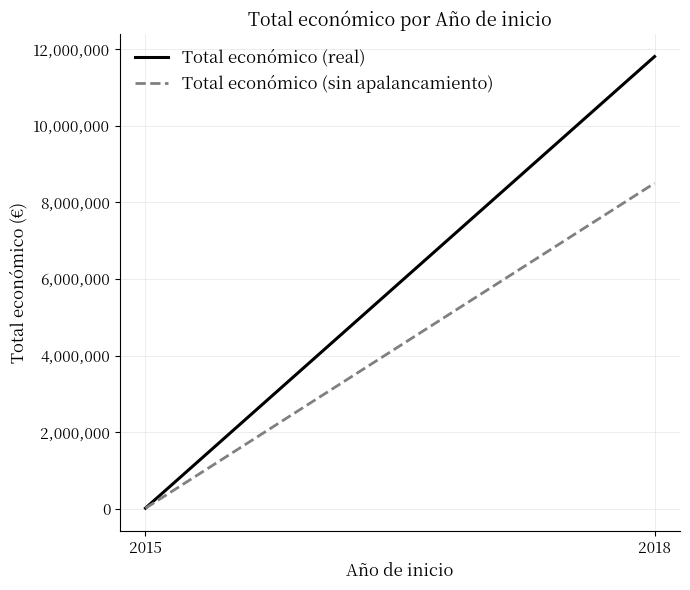

The Total económico (real) series shows 5550.3 at 2015. True or false?

False